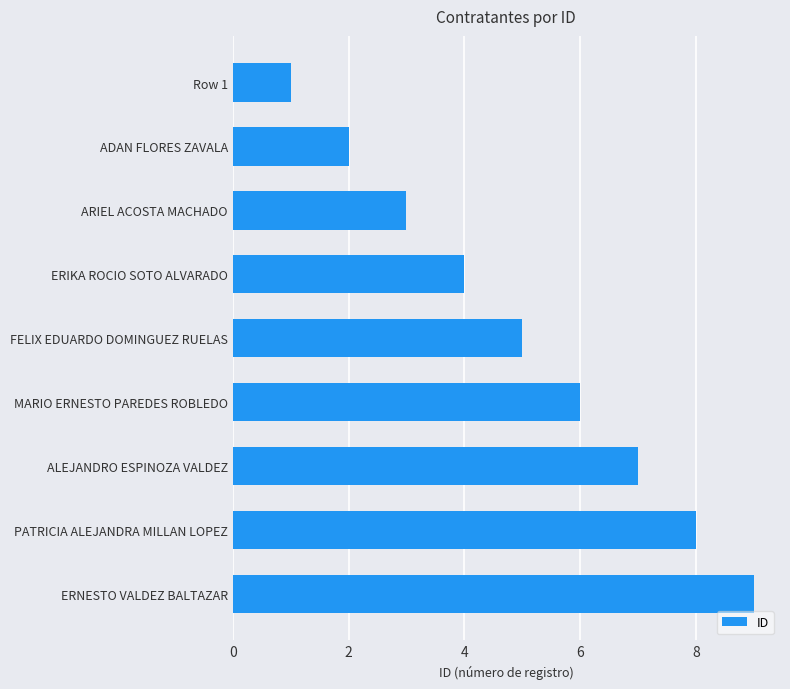

How many values are between 3 and 7?

5